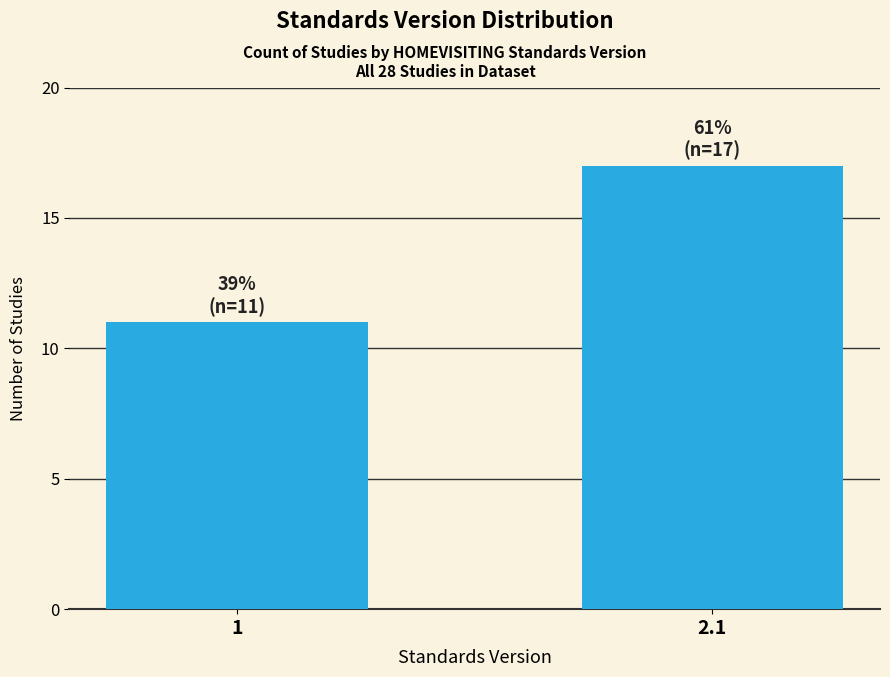

Reading left to right, what are all the values shown in this chart?

11	17